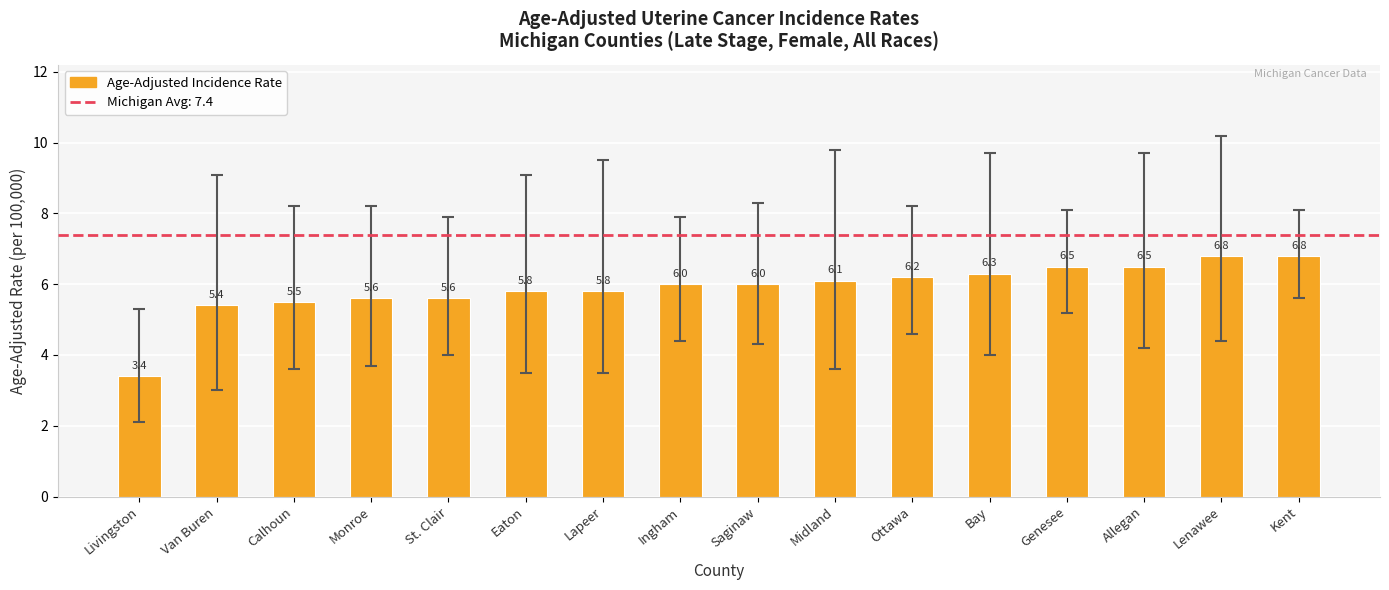

The chart shows a value of 6.8 at Lenawee. True or false?

True